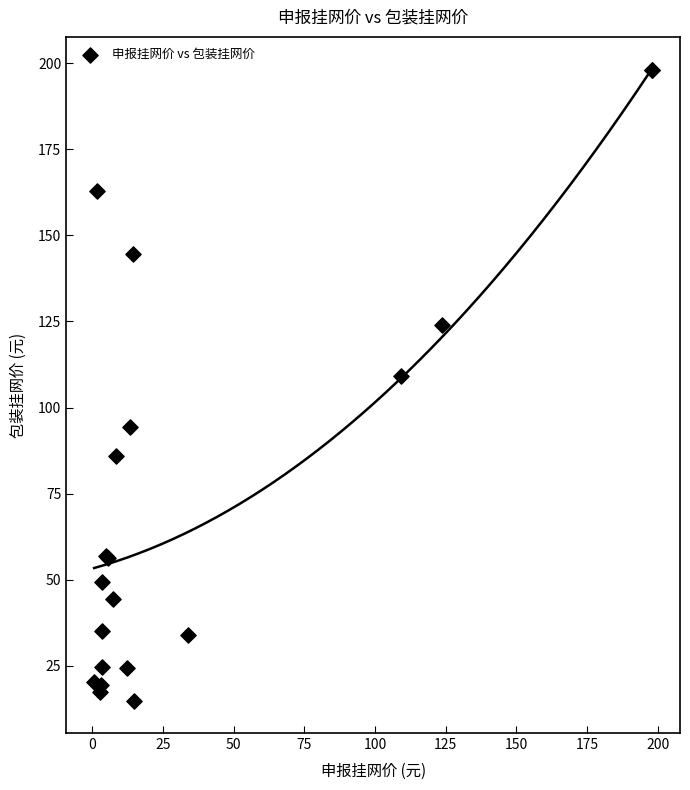

What Y value in the scatter plot is closest to 106?

109.2